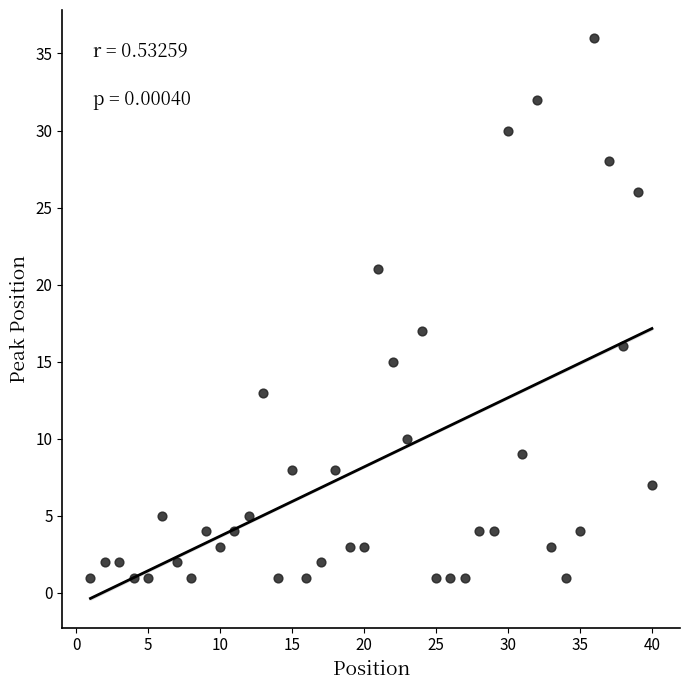

What Y value in the scatter plot is closest to 18?

17